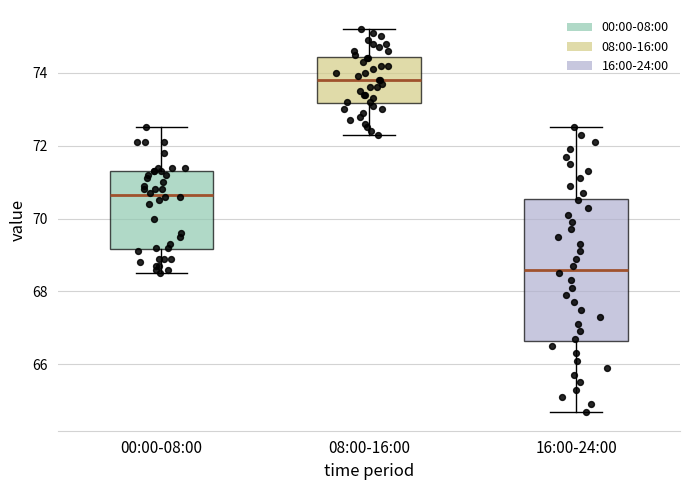

Where does the median line of the box for 08:00-16:00 sit on the y-axis? The values are not printed on the chart, so give them approximately, as read against the axis.

73.8